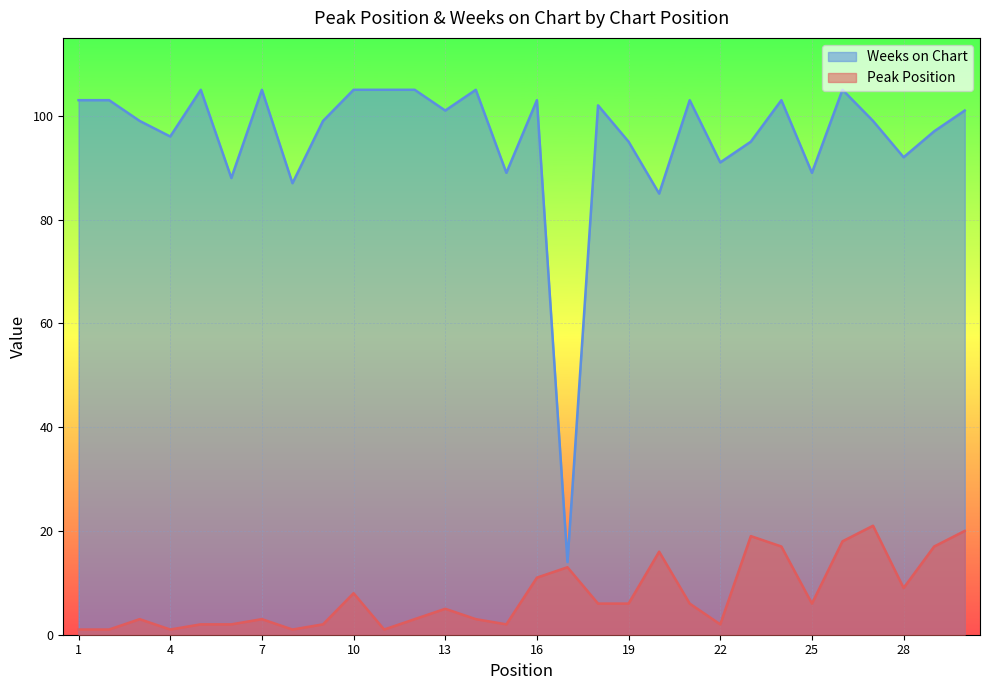

How many distinct data groups are displayed?

2